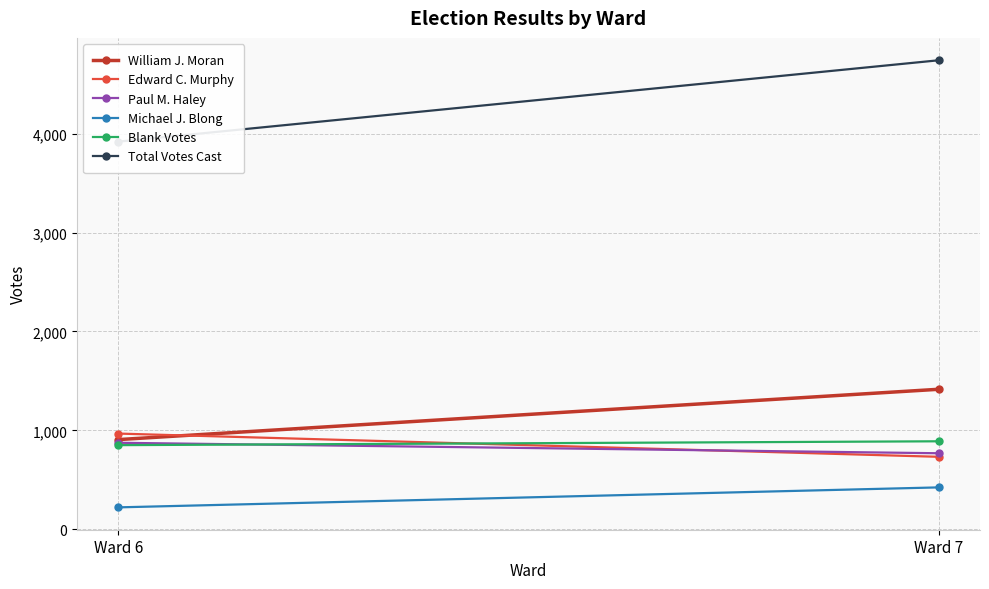

What is the sum of all Michael J. Blong values?

646